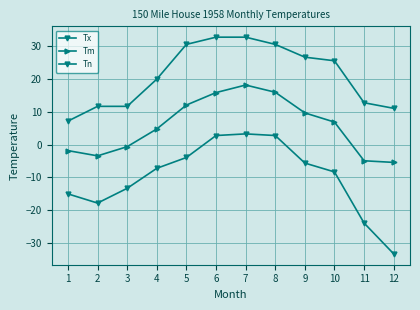

Does the chart have visible grid lines?

Yes